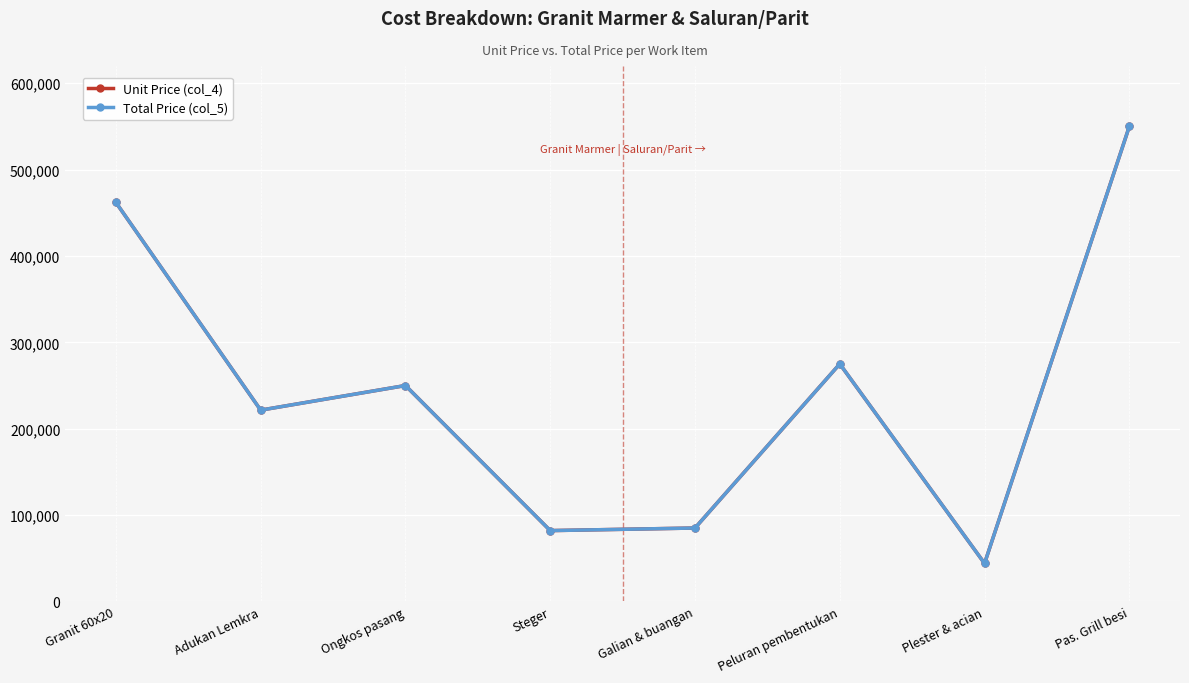

Does the chart have visible grid lines?

Yes